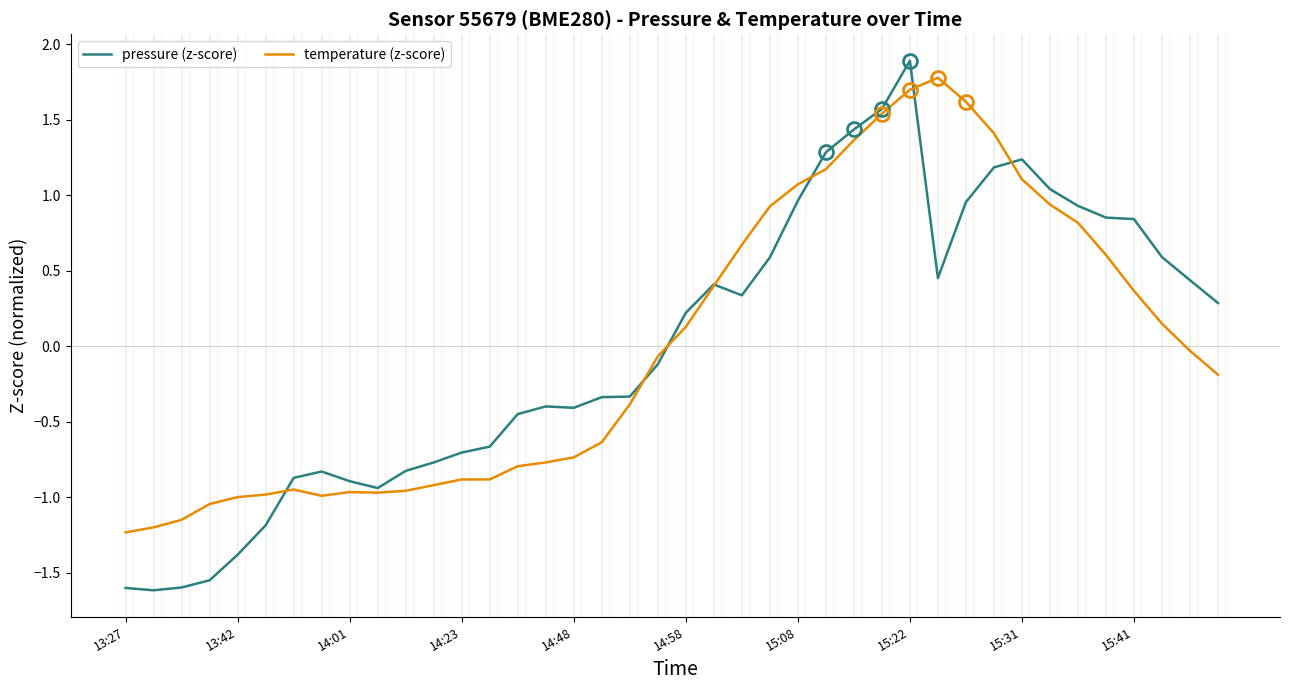

Which series has the widest spread of values?

pressure (z-score)